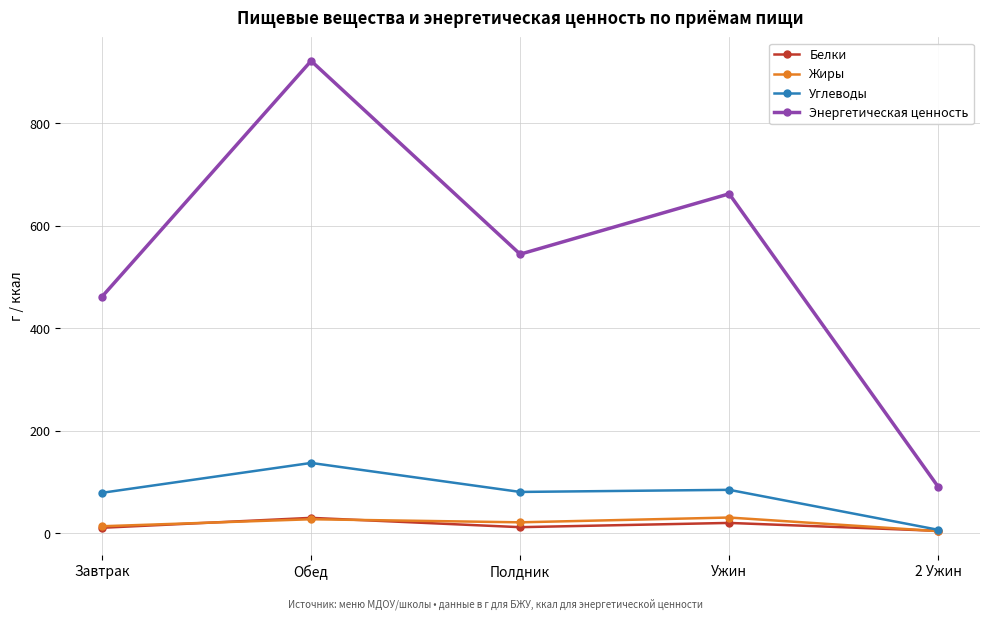

Which series has the largest range (max minus min)?

Энергетическая ценность